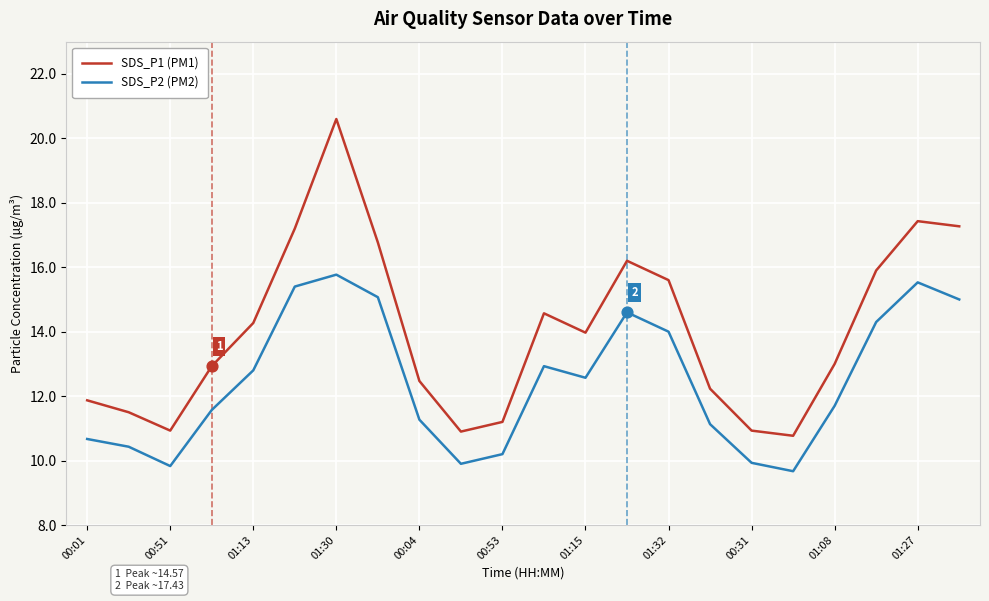

Which series has the widest spread of values?

SDS_P1 (PM1)